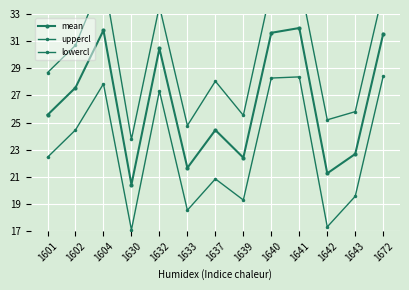

Reading left to right, what are all the values shown in this chart?

mean: 25.6	27.6	31.8	20.4	30.5	21.7	24.4	22.4	31.6	32.0	21.3	22.7	31.5
uppercl: 28.7	30.7	35.7	23.8	33.6	24.8	28.1	25.5	34.9	35.6	25.2	25.8	34.7
lowercl: 22.4	24.5	27.9	17.1	27.3	18.5	20.9	19.3	28.3	28.4	17.3	19.6	28.4